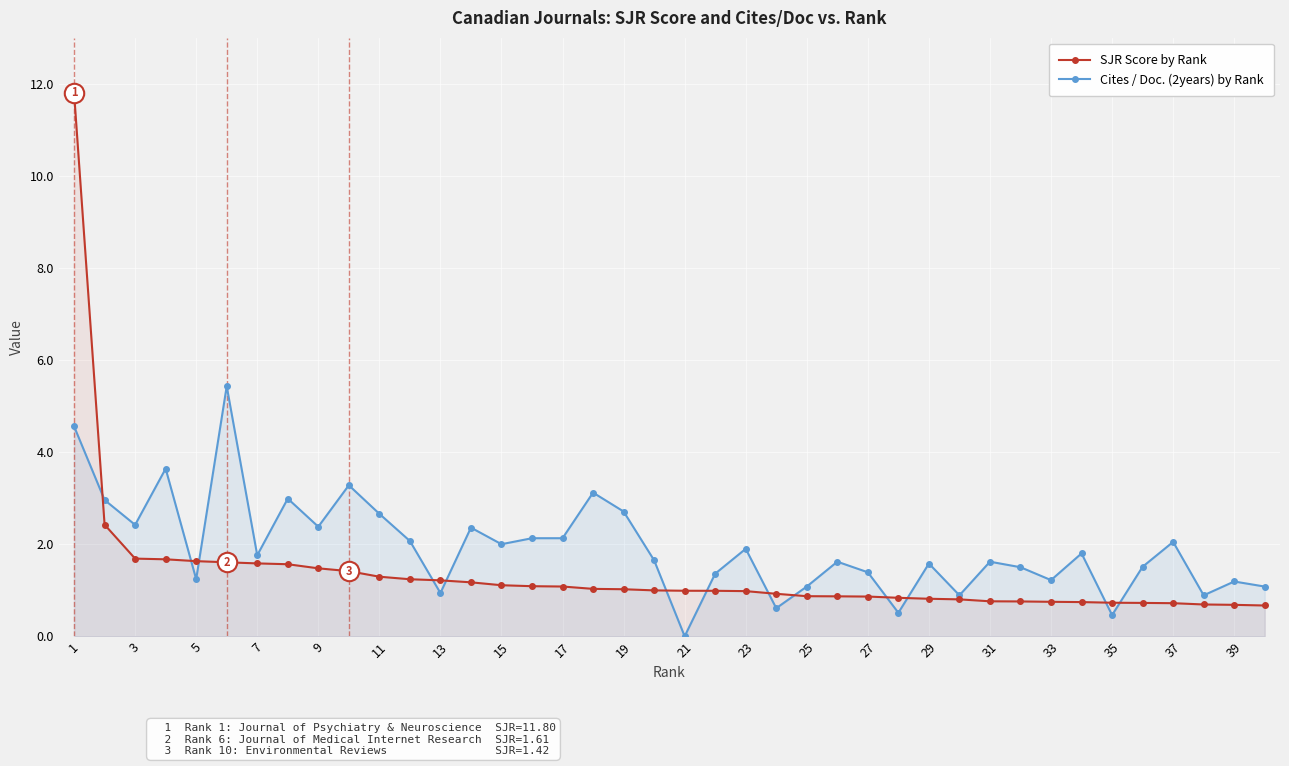

The Cites / Doc. (2years) by Rank series shows 2.5 at 39. True or false?

False